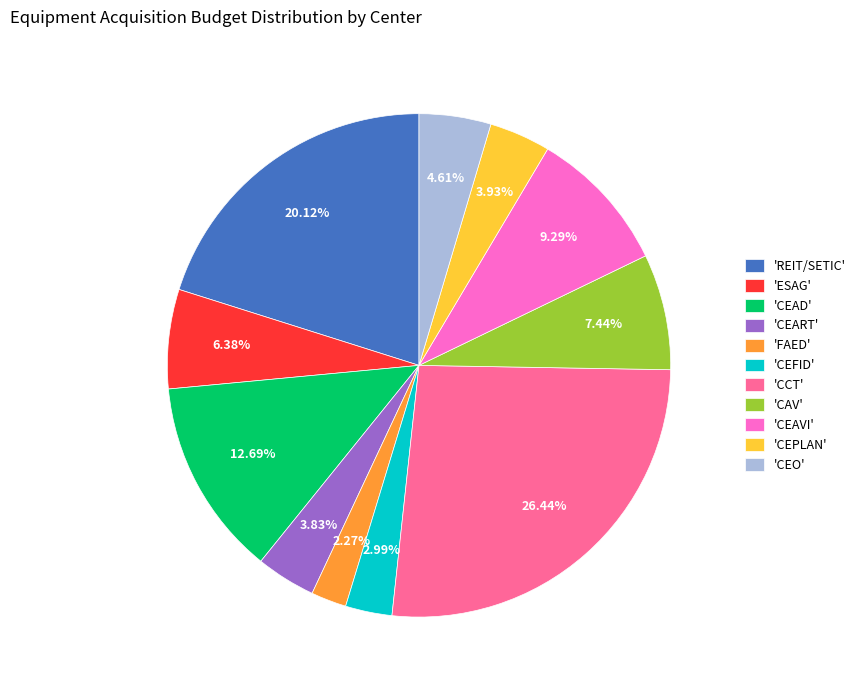

Count the number of slices in the pie.

11